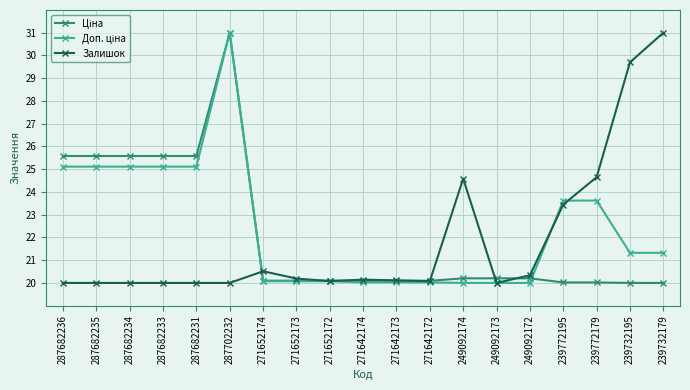

What is the greatest value displayed?

31.0